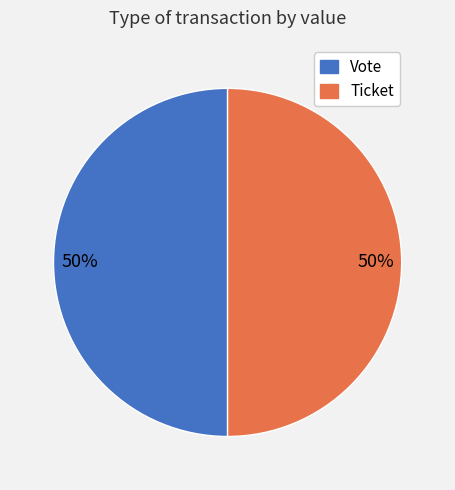

To the nearest percent, what is the difference between the Ticket and Vote slice percentages?

0%